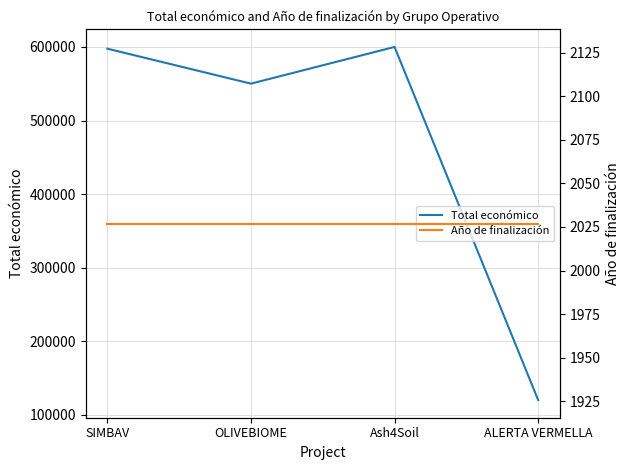

True or false: Total económico and Año de finalización cross at least once.

False